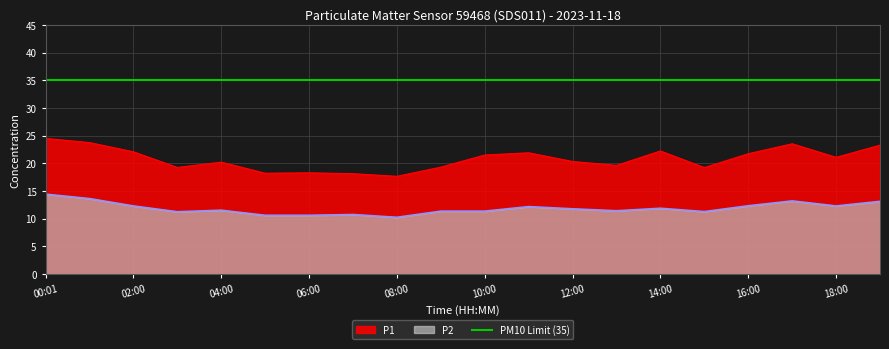

Does the chart display data point markers on the line(s)?

No